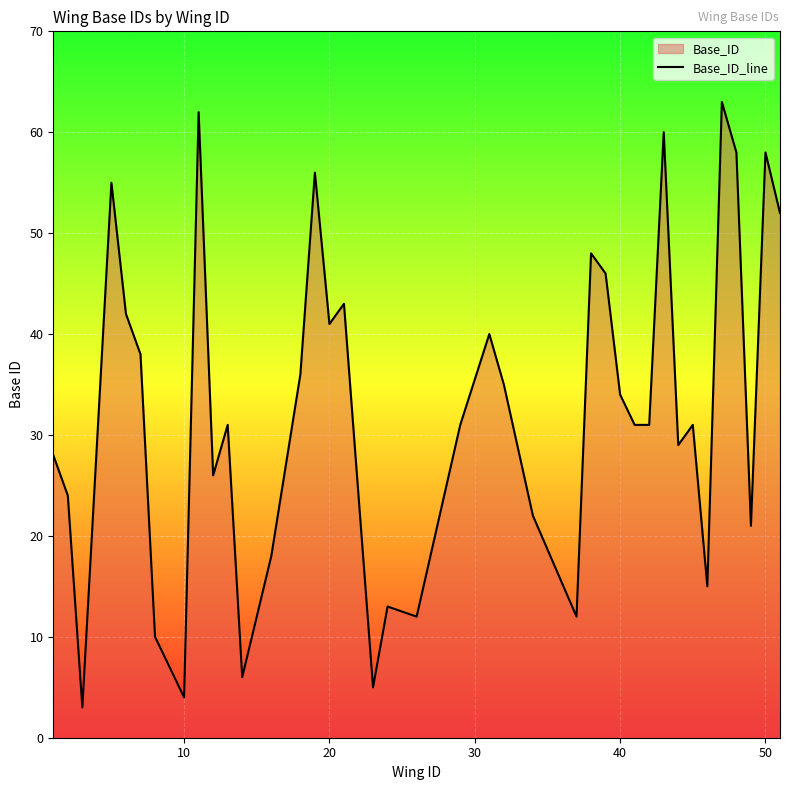

The chart shows a value of 7 at 10. True or false?

False